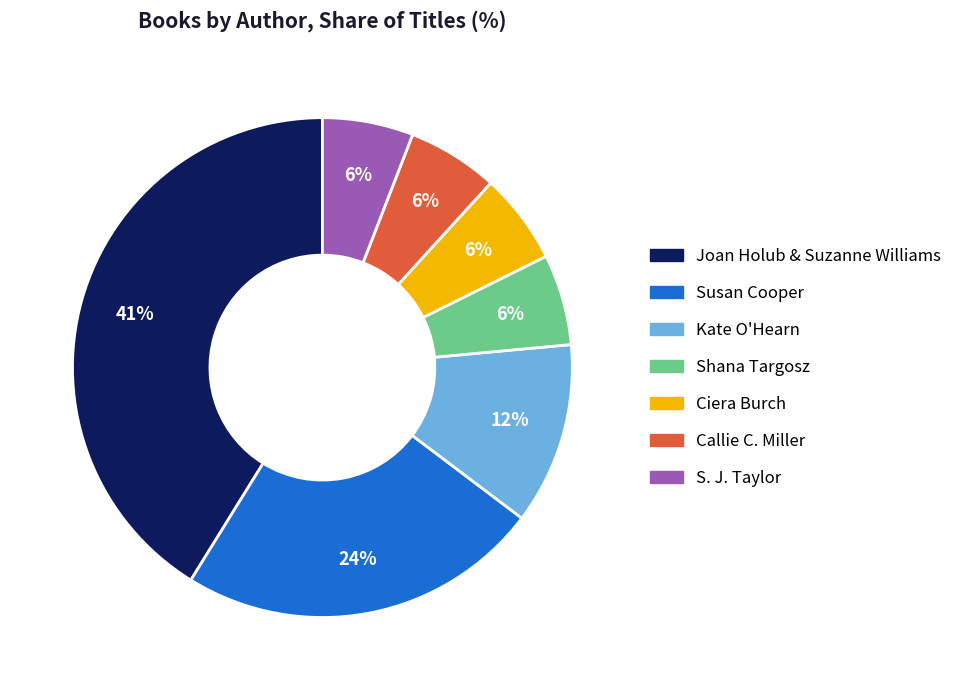

Which slice is the largest?

Joan Holub & Suzanne Williams